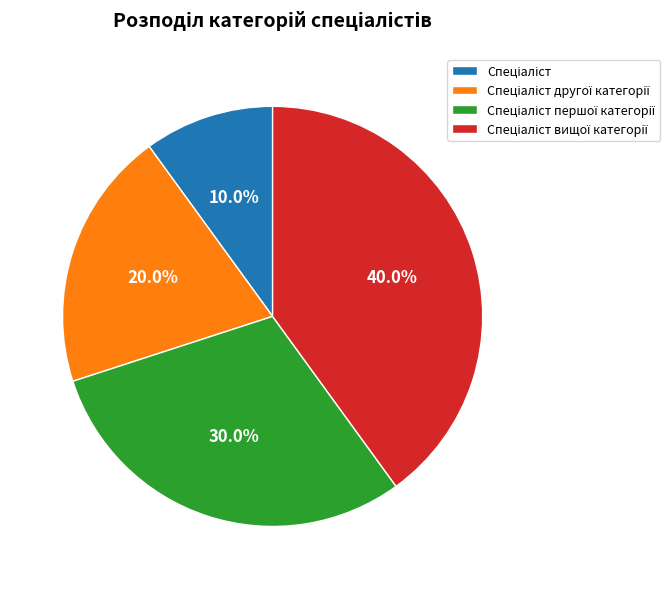

Does any single category account for the majority?

No